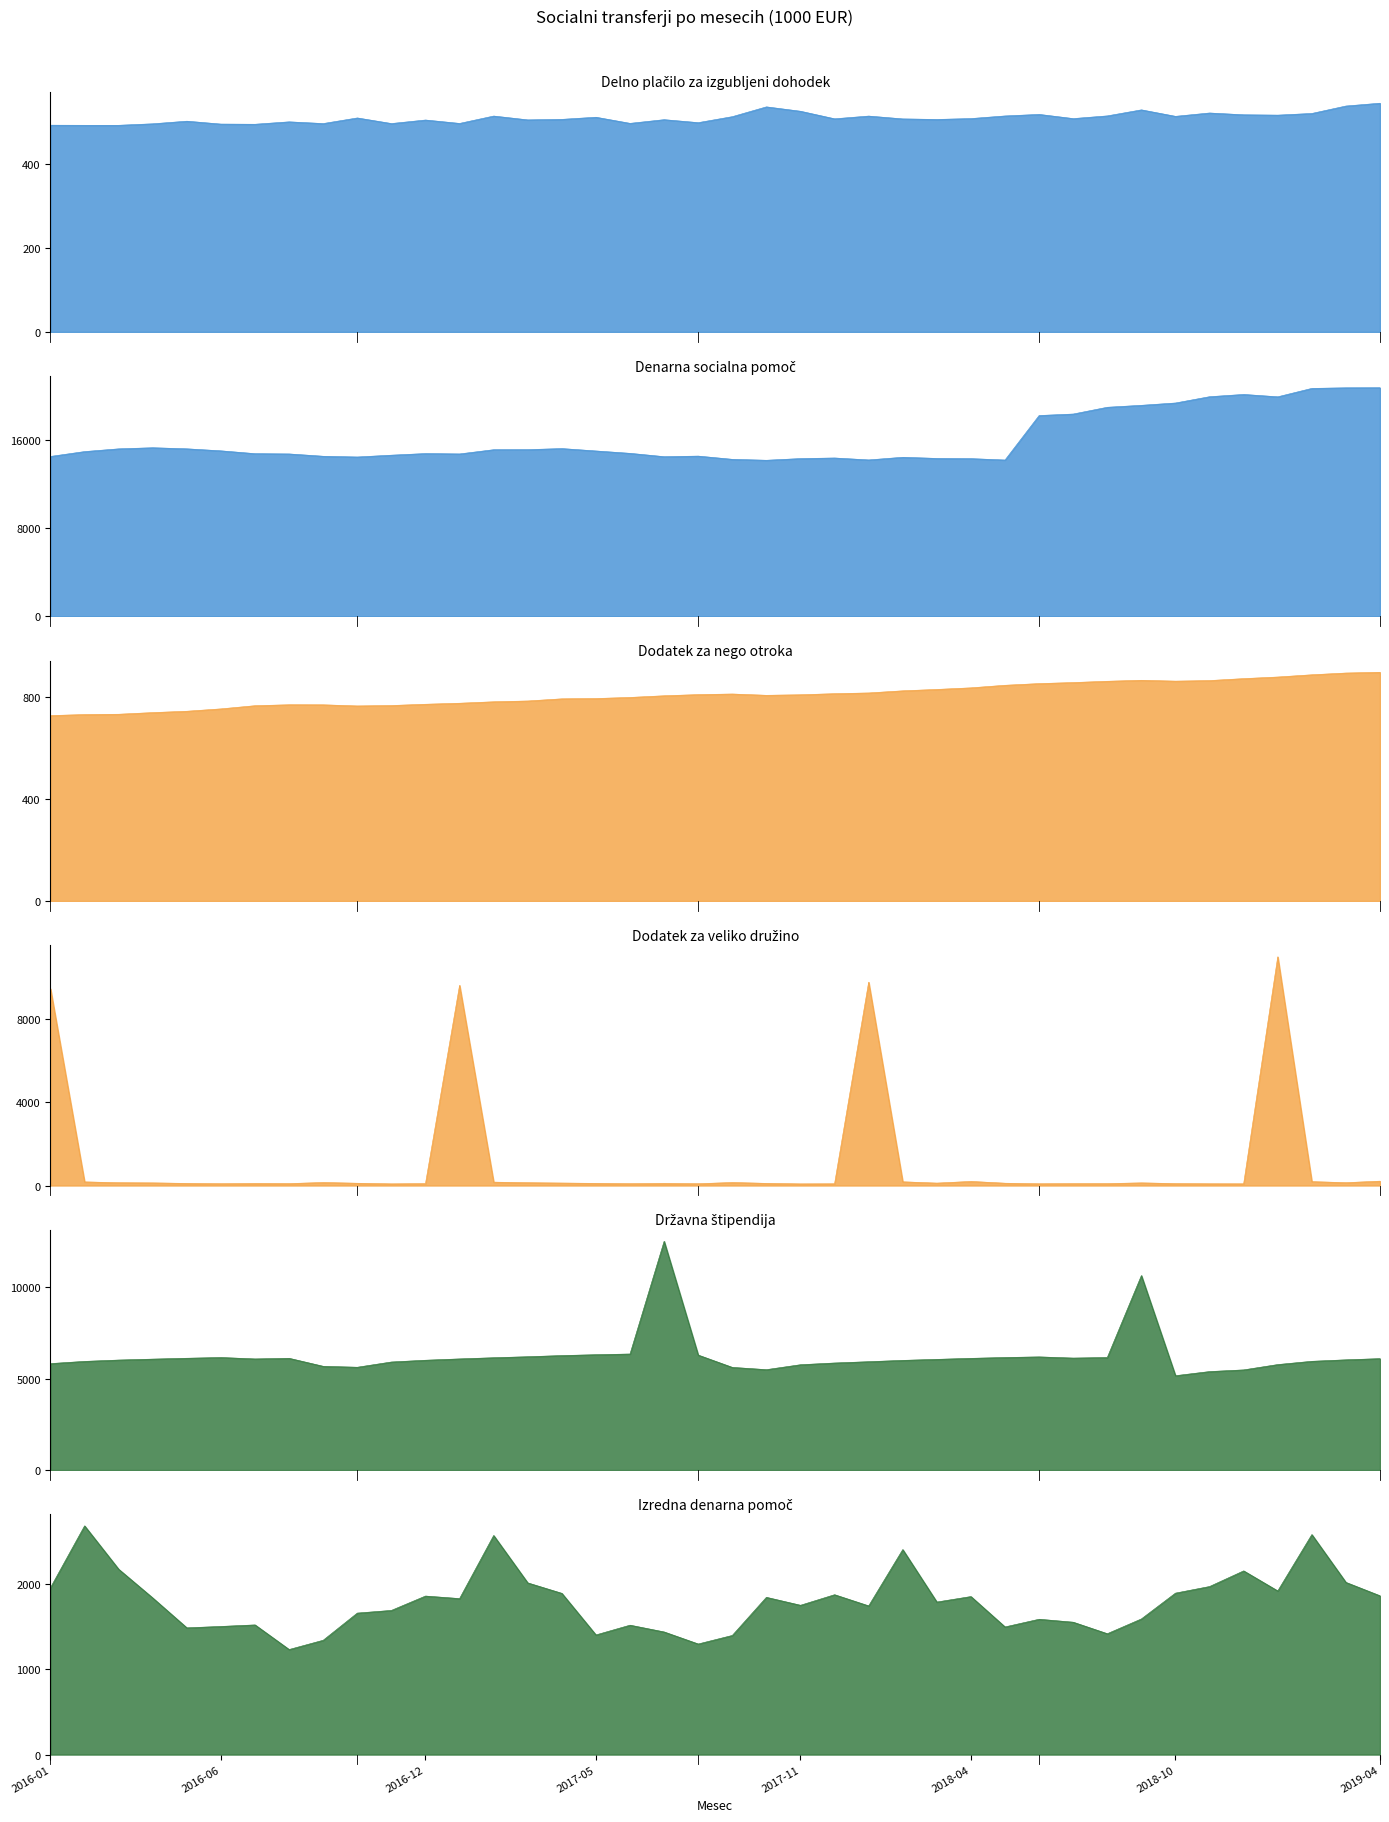

At which category does the chart reach its minimum across all series?

2017-11